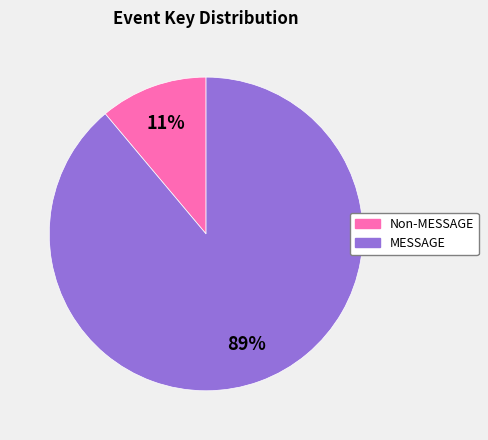

To the nearest percent, what is the combined percentage of MESSAGE and Non-MESSAGE?

100%